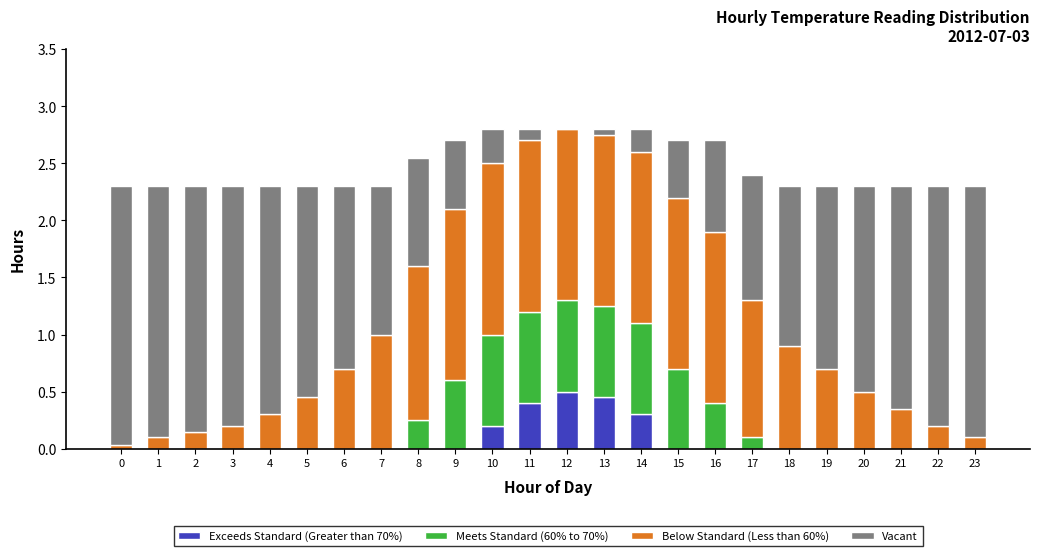

The Exceeds Standard (Greater than 70%) series shows 0.1 at 11. True or false?

False